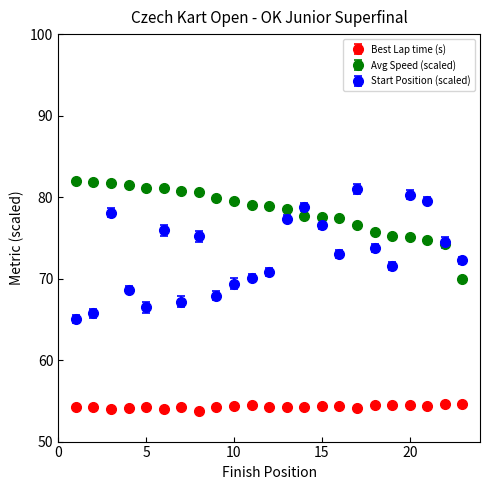

Which series has the largest total across all categories?

Avg Speed (scaled)